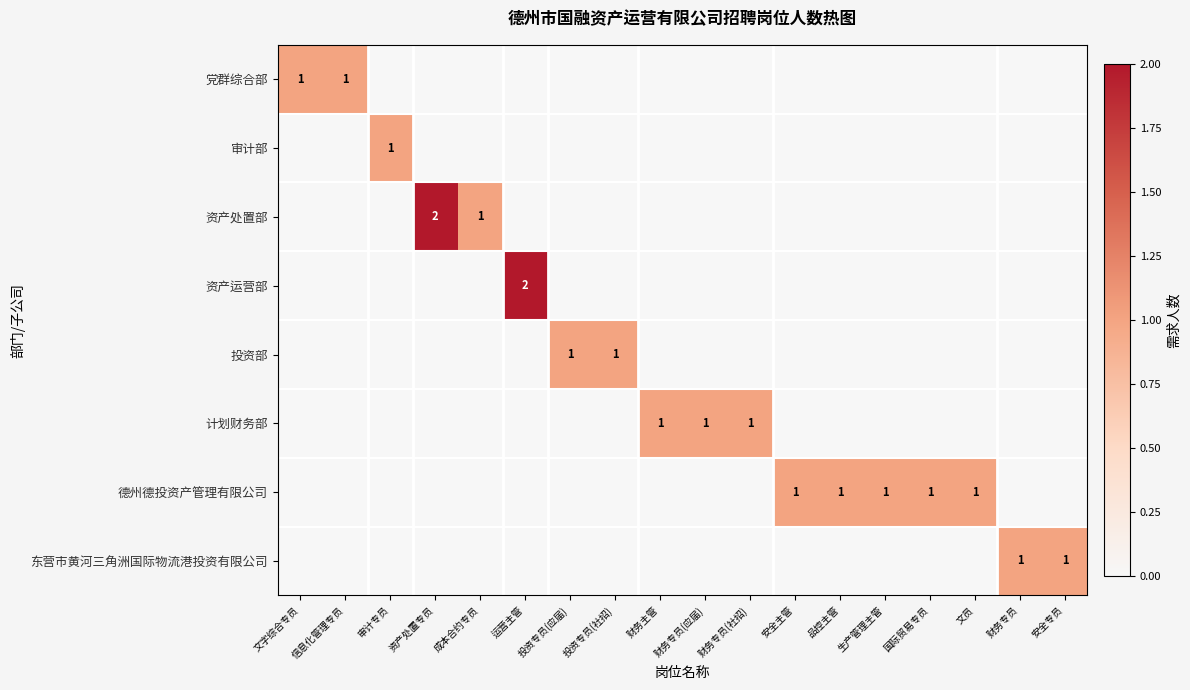

True or false: 德州德投资产管理有限公司 has a value of 0 at 生产管理主管.

False